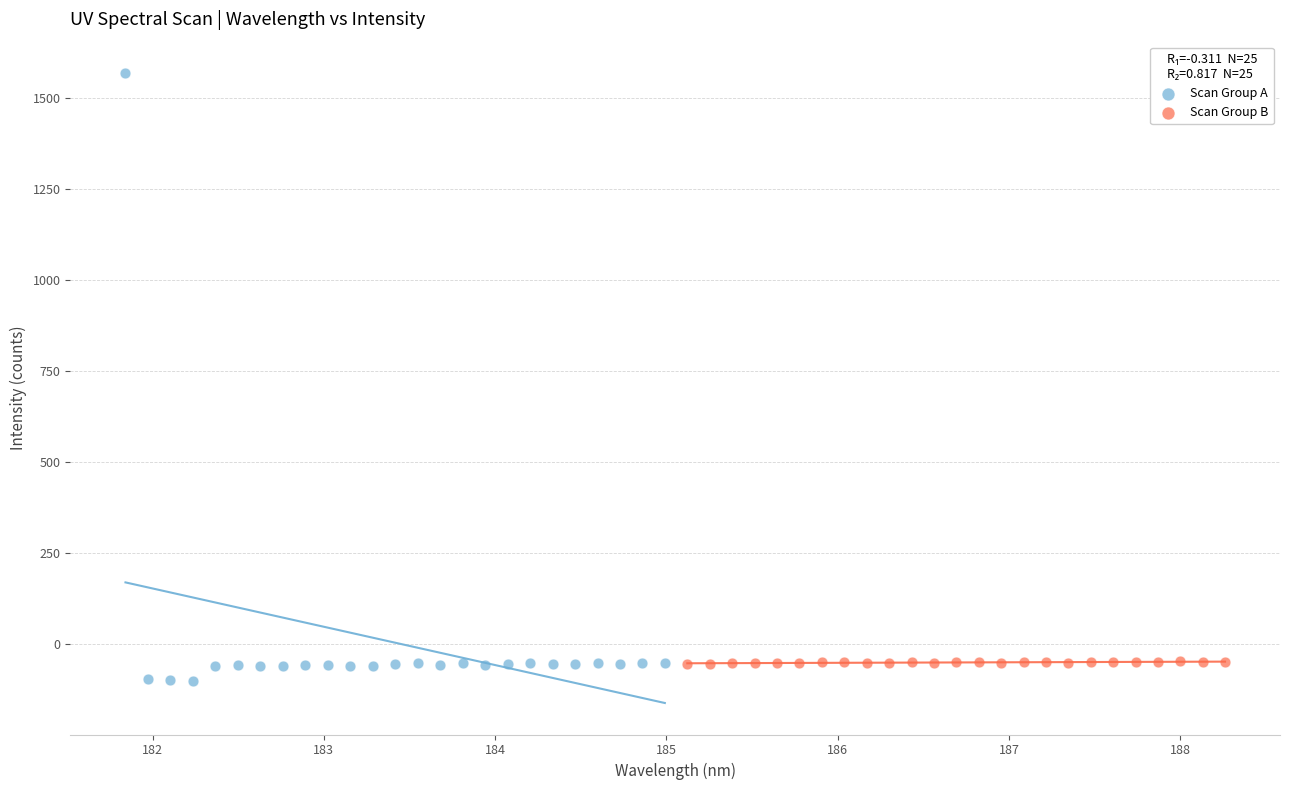

What are all the series names shown in the legend?

Scan Group A, Scan Group B